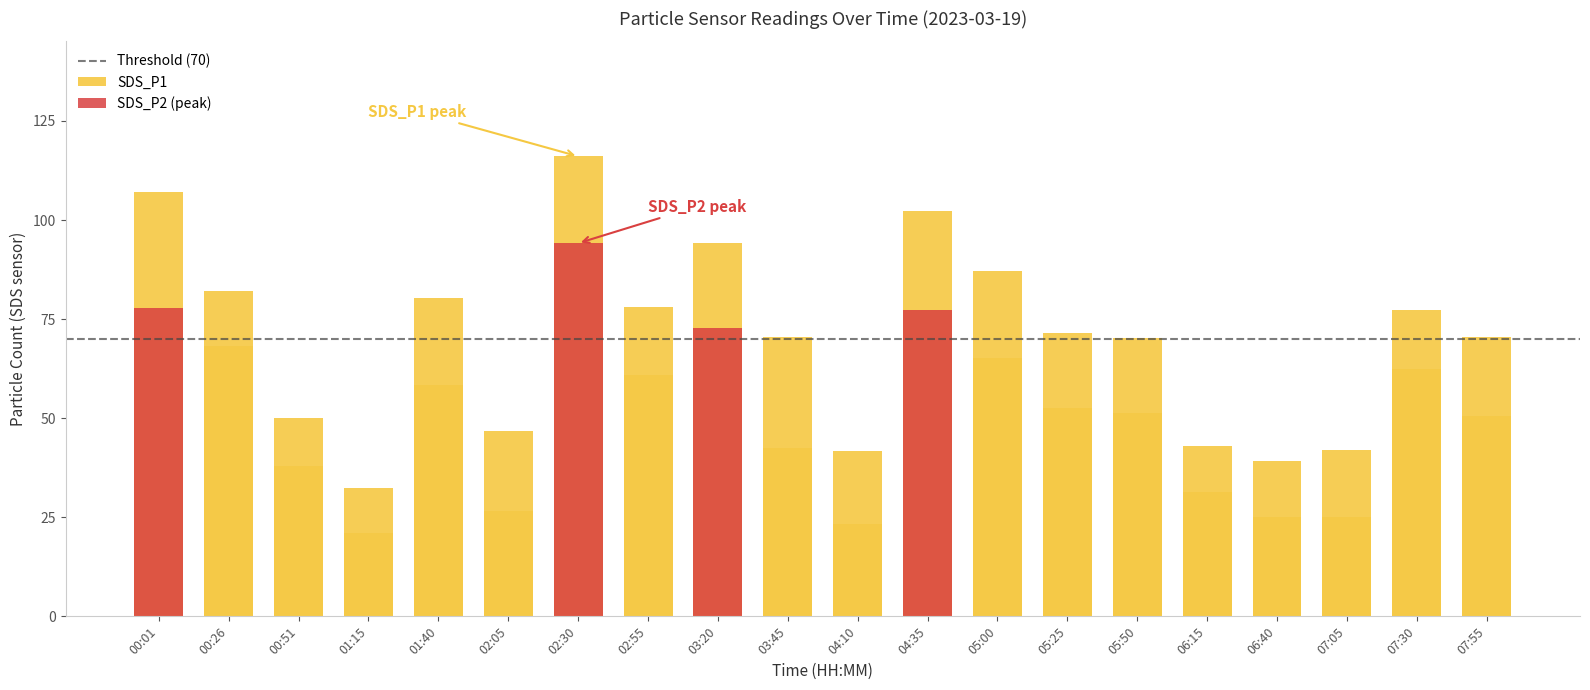

Does the chart contain any negative values?

No